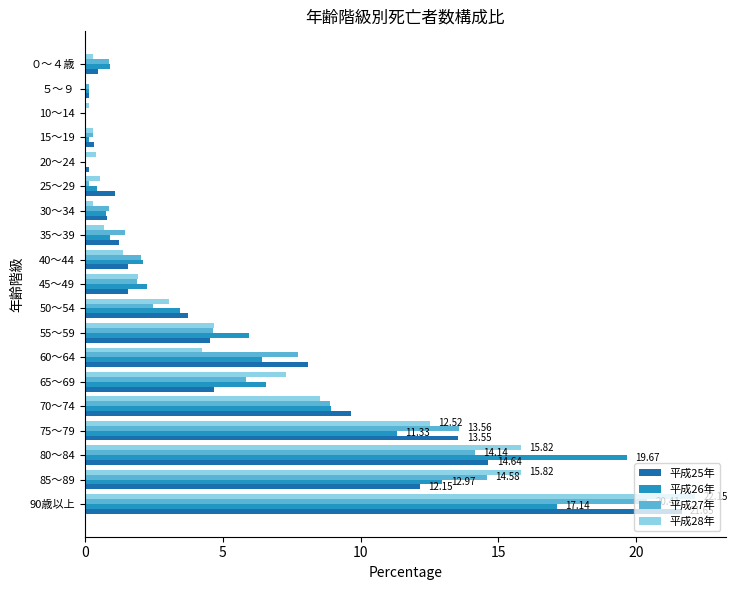

What is the sum of all 平成26年 values?

100.0